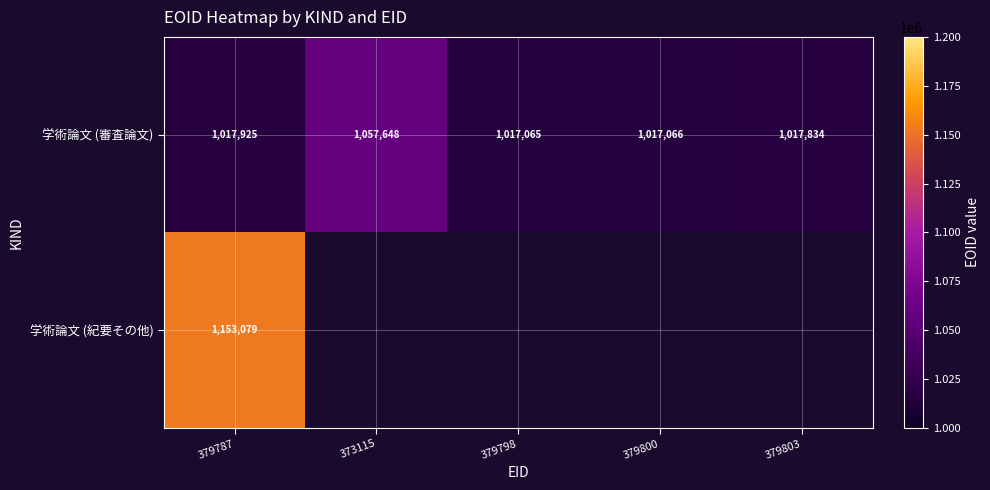

What is the difference between the second highest and minimum values in the 学術論文 (審査論文) series?

860